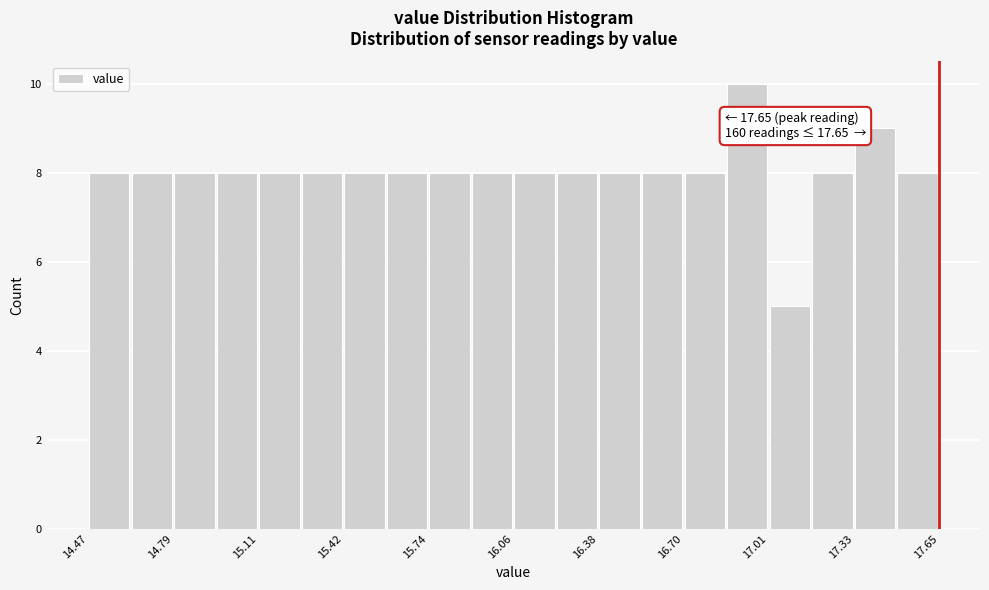

Around what value on the x-axis is the tallest bar? Give the approximate position of its centre, as read against the axis.

16.95